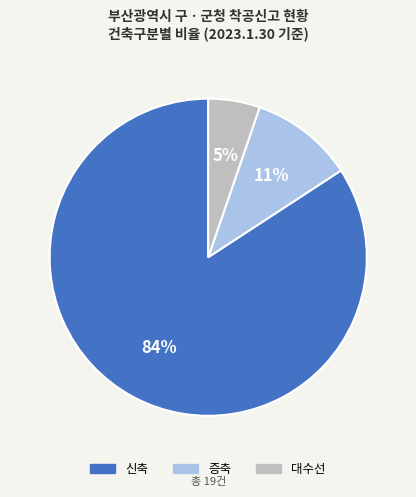

What is the majority slice?

신축